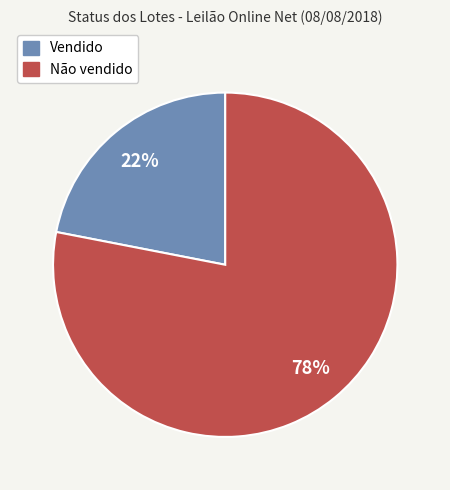

Count the number of slices in the pie.

2